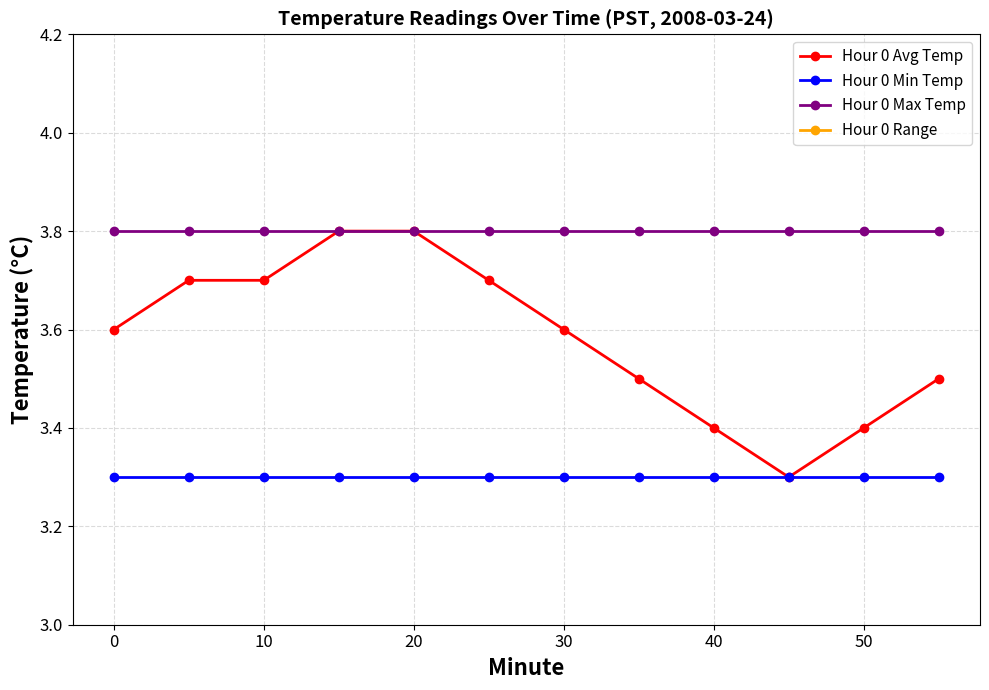

The value of Hour 0 Min Temp at 40 is 3.3. True or false?

True